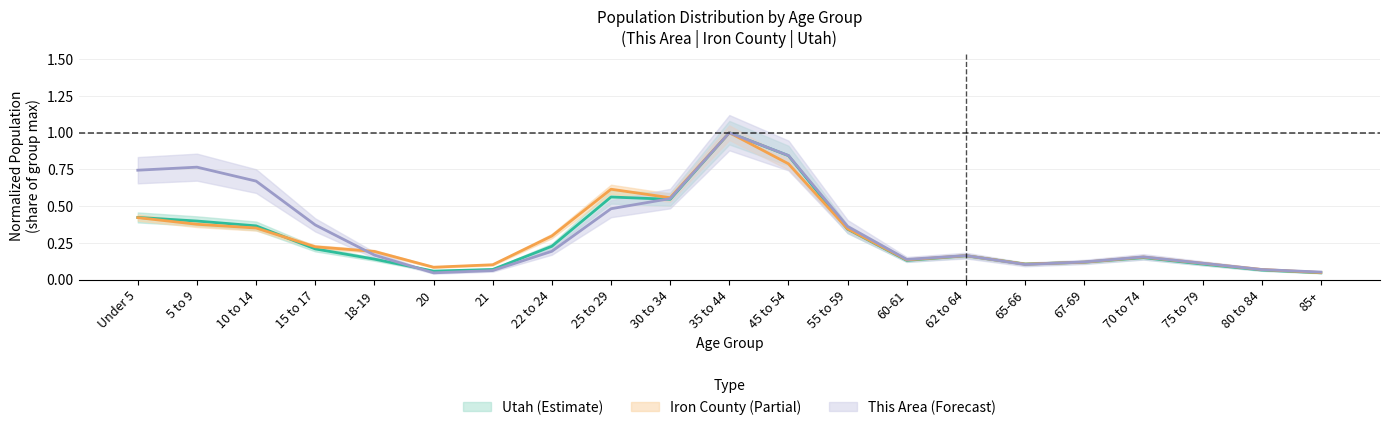

Rank the series at 65-66 from lowest to highest value.

This Area, Iron County, Utah